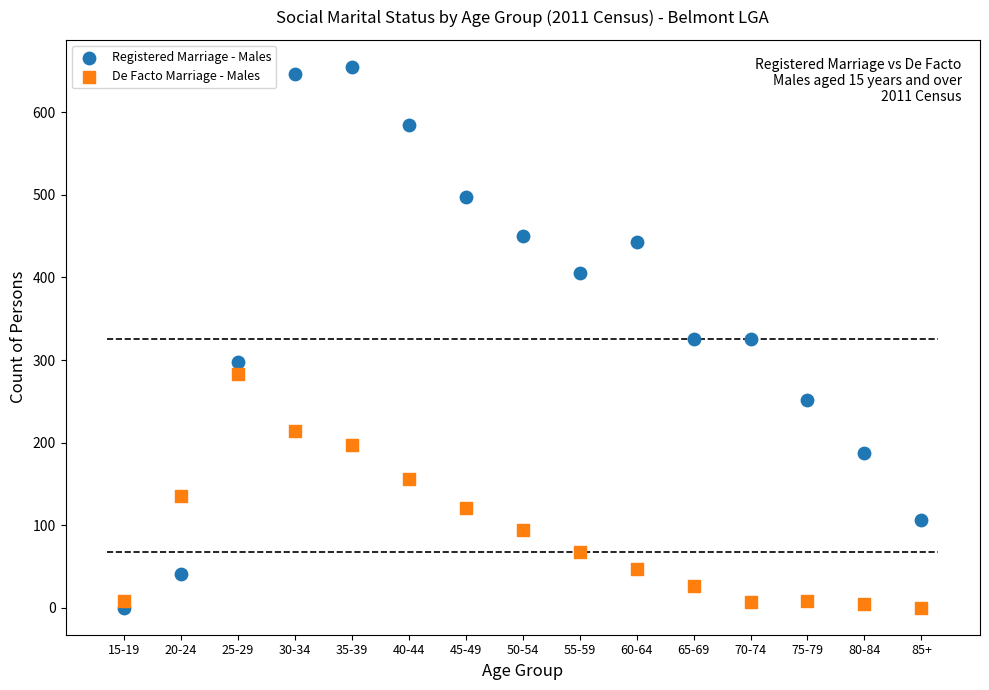

Across all data points, what is the range of Y values (max minus min)?

655